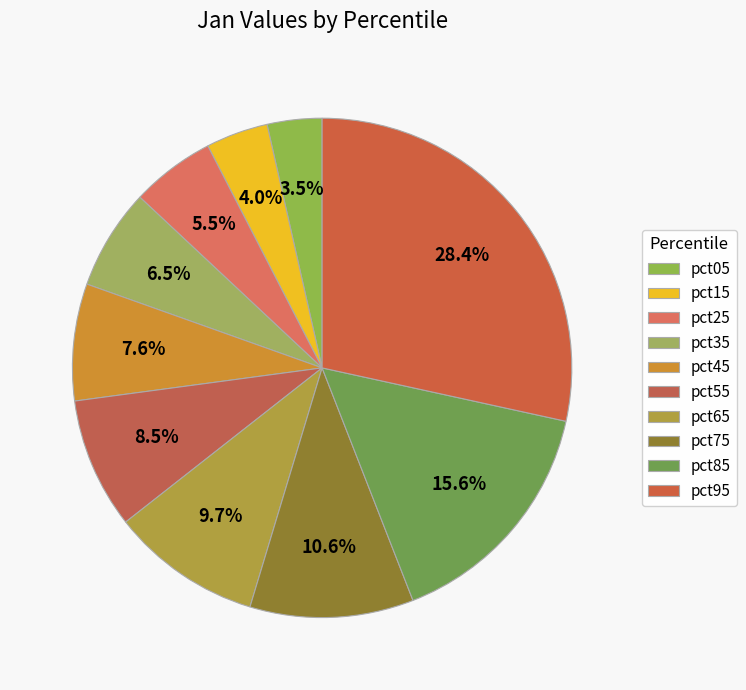

Count the number of slices in the pie.

10